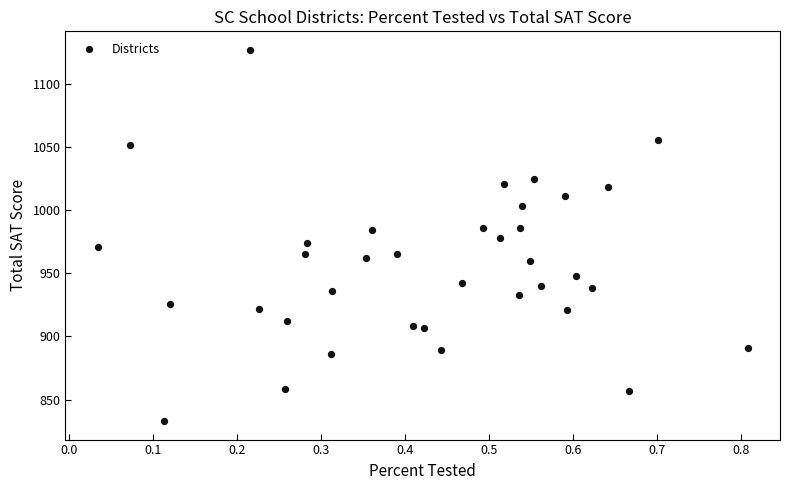

What is the range of Y values (max minus min)?

294